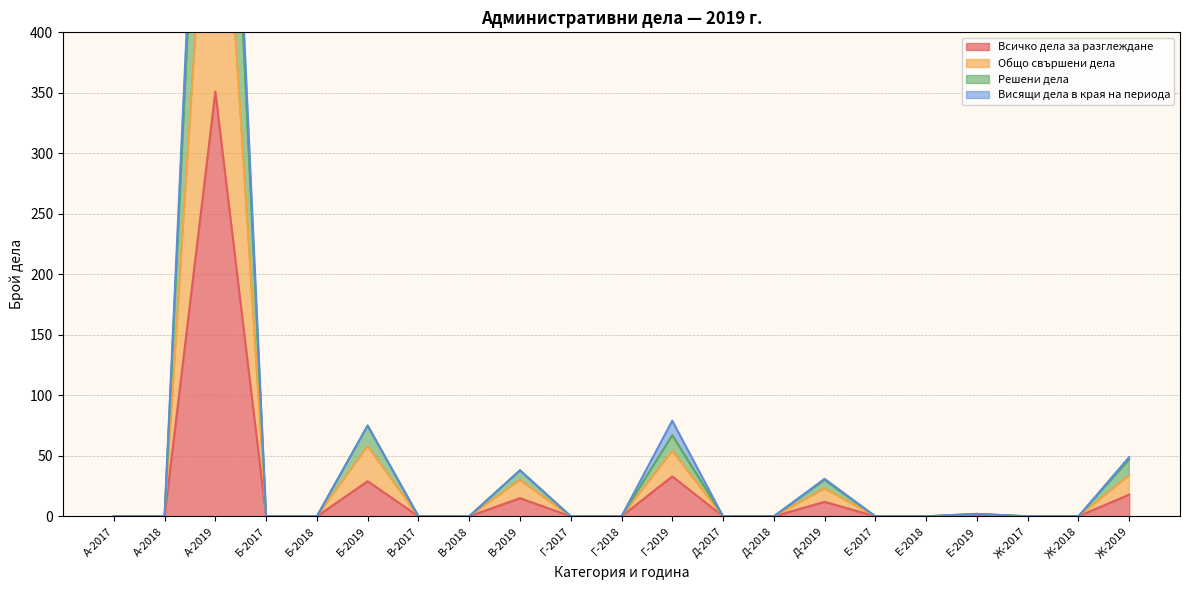

At which category does Решени дела reach its first local peak?

А-2019